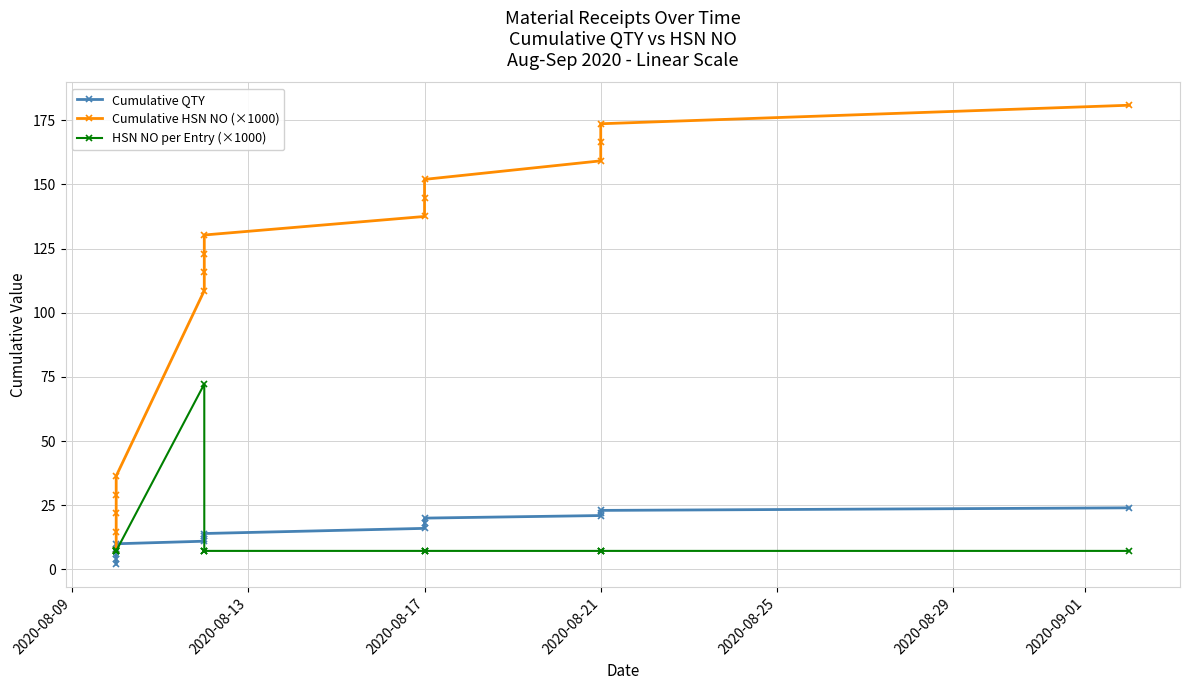

True or false: Cumulative QTY has more than 1 interior local peaks.

False